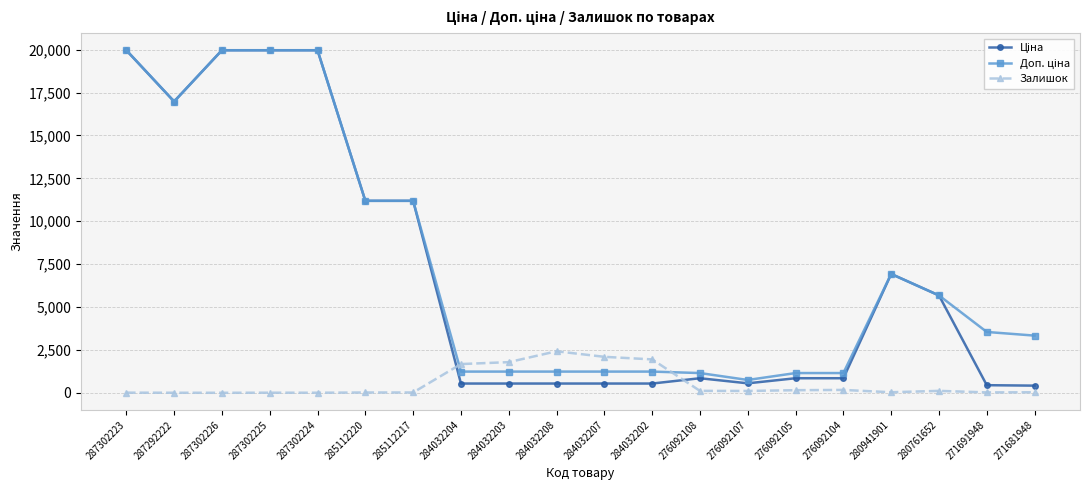

True or false: Залишок has a value of 0.0 at 287302226.

True